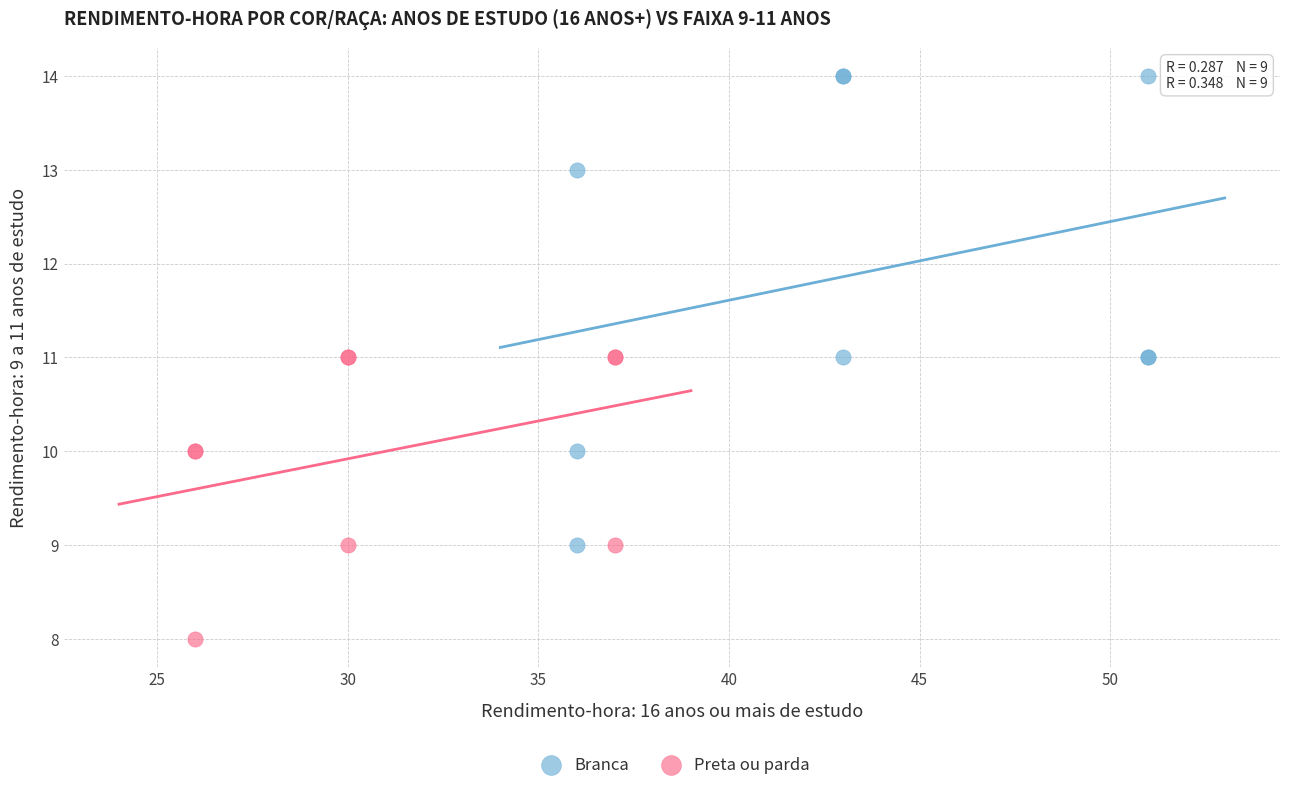

Which series reaches the maximum Y coordinate?

Branca